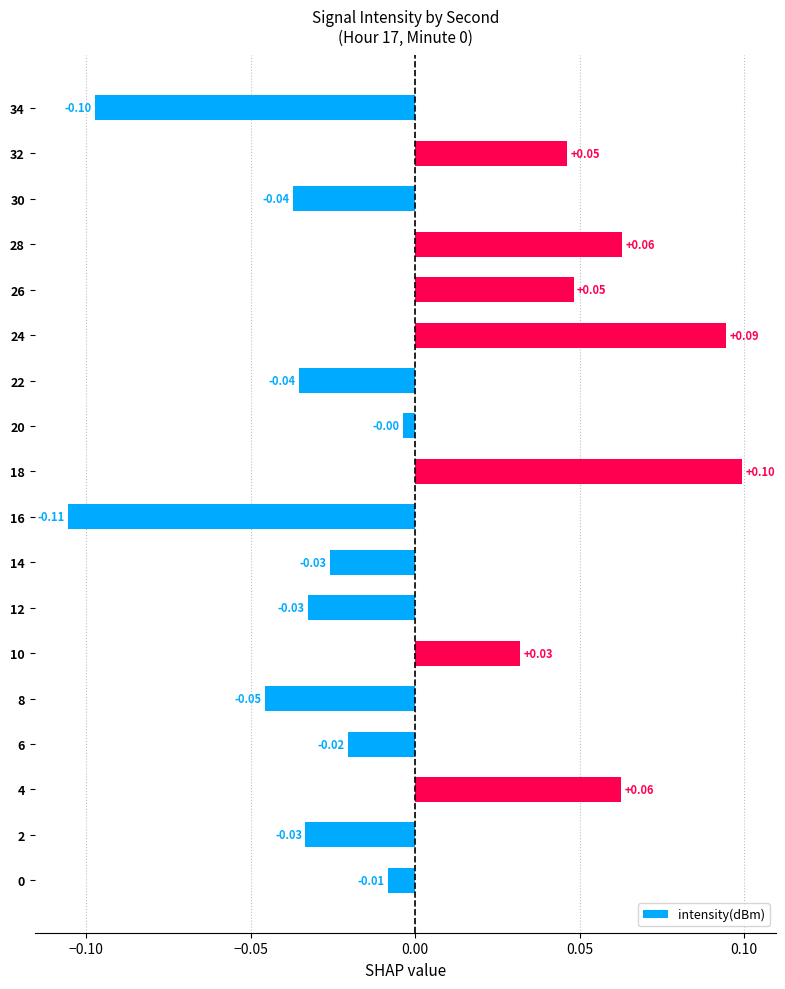

Does the chart contain any negative values?

Yes